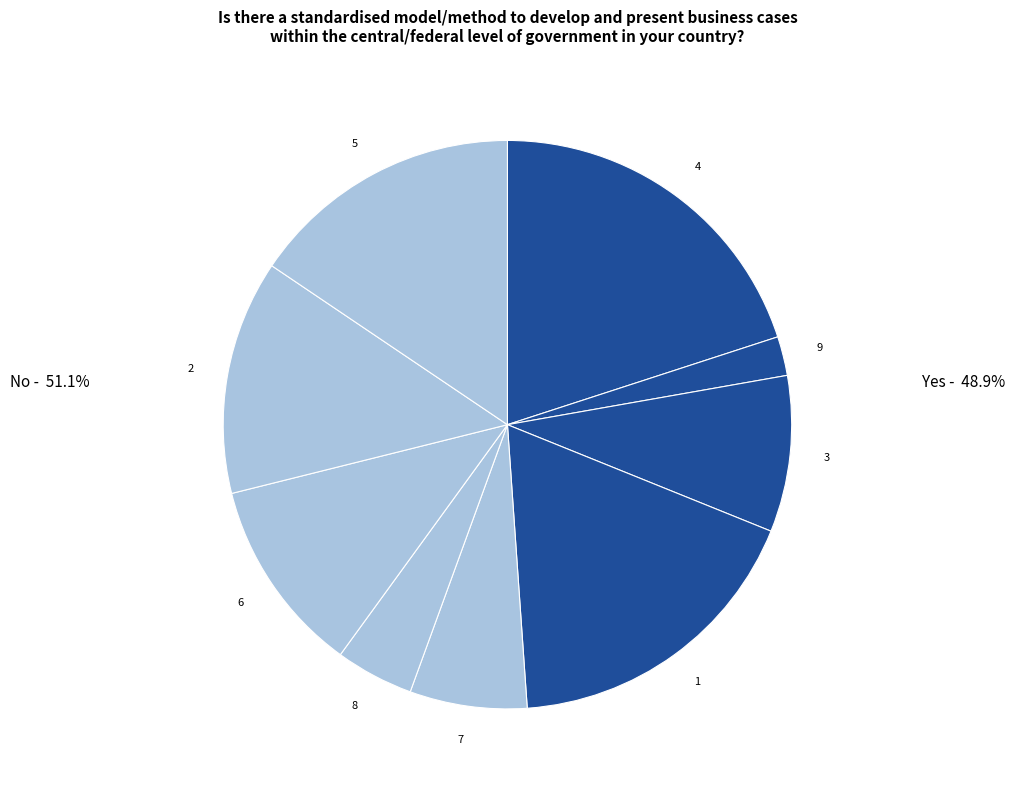

Between 5 and 8, which is larger?

5